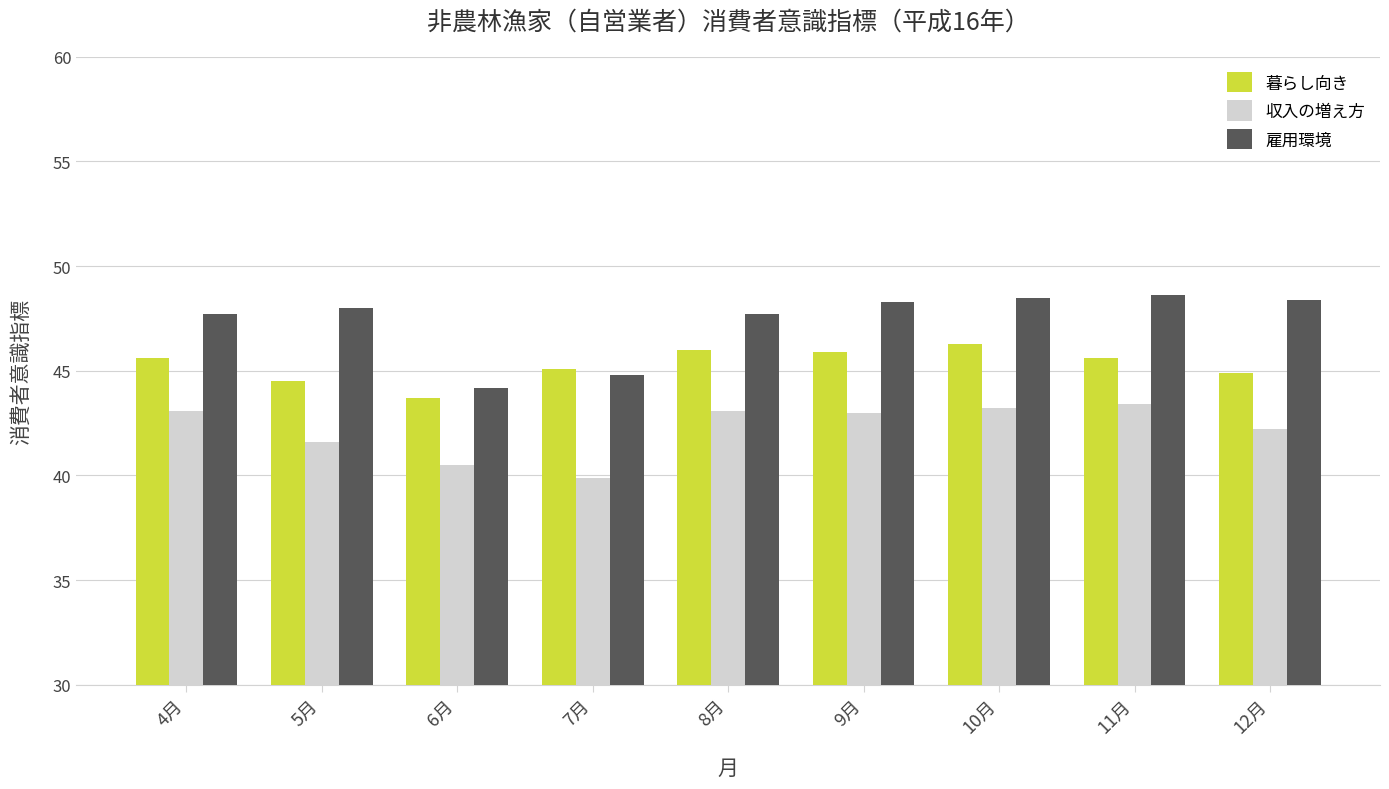

What is the maximum value for 収入の増え方?

43.4